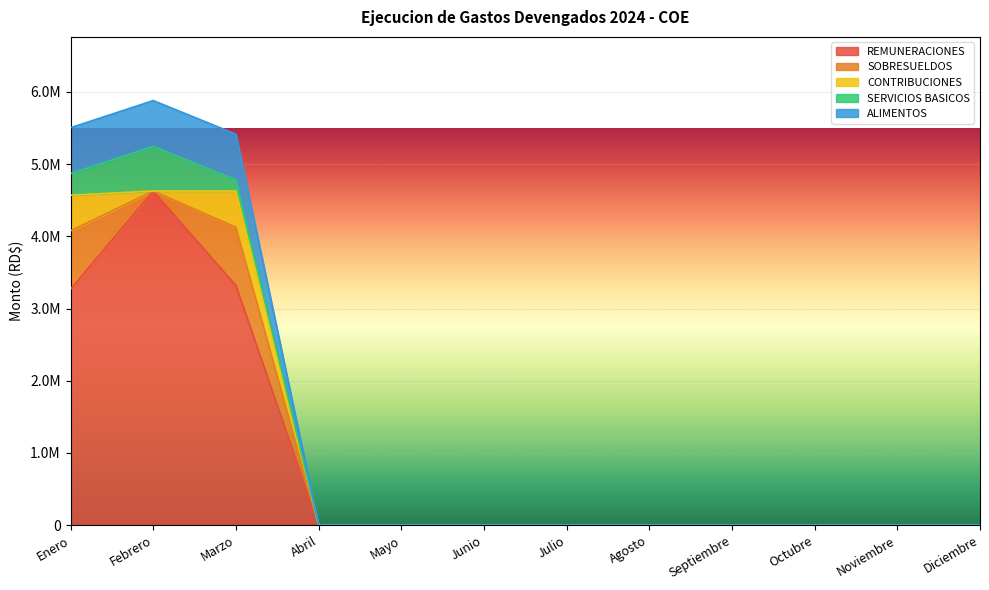

Where do ALIMENTOS and SOBRESUELDOS first cross each other?

Enero and Febrero